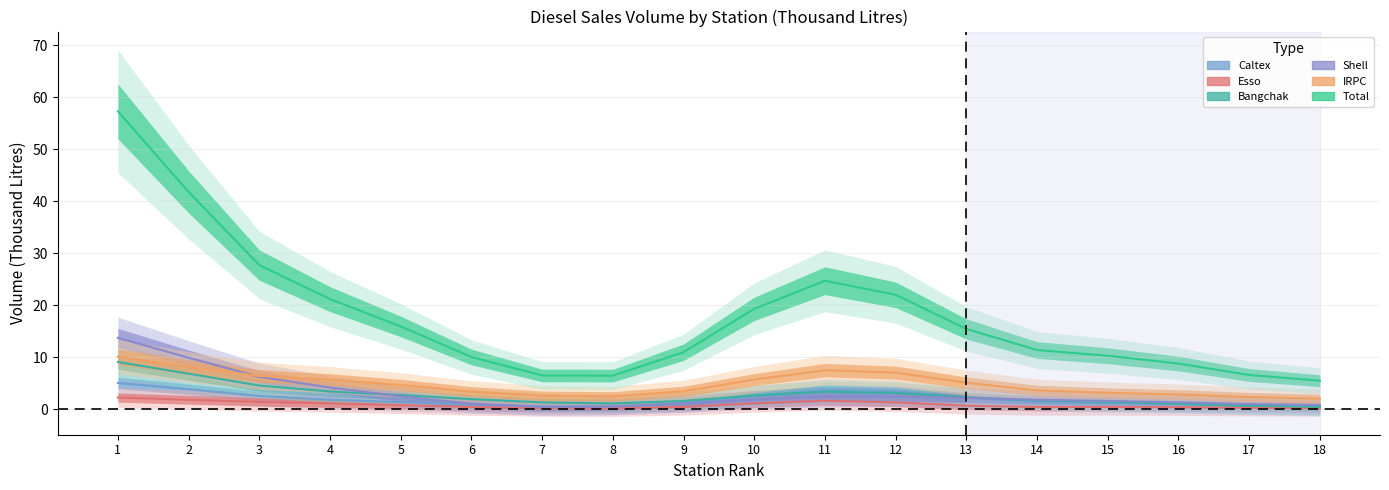

Which series has the largest range (max minus min)?

Total